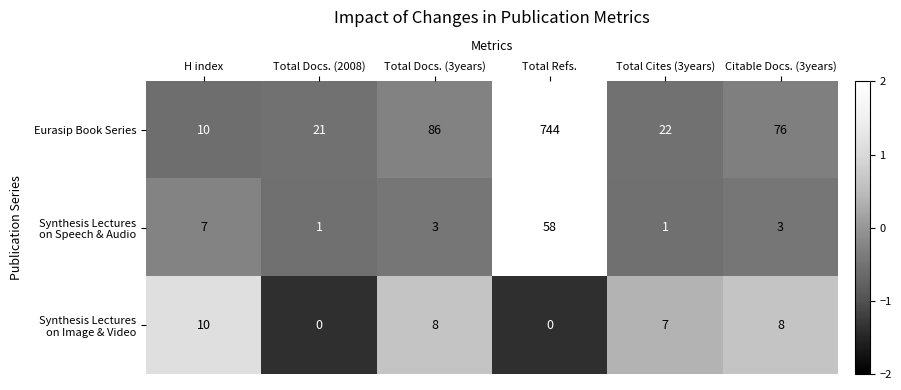

What is the greatest value displayed?

744